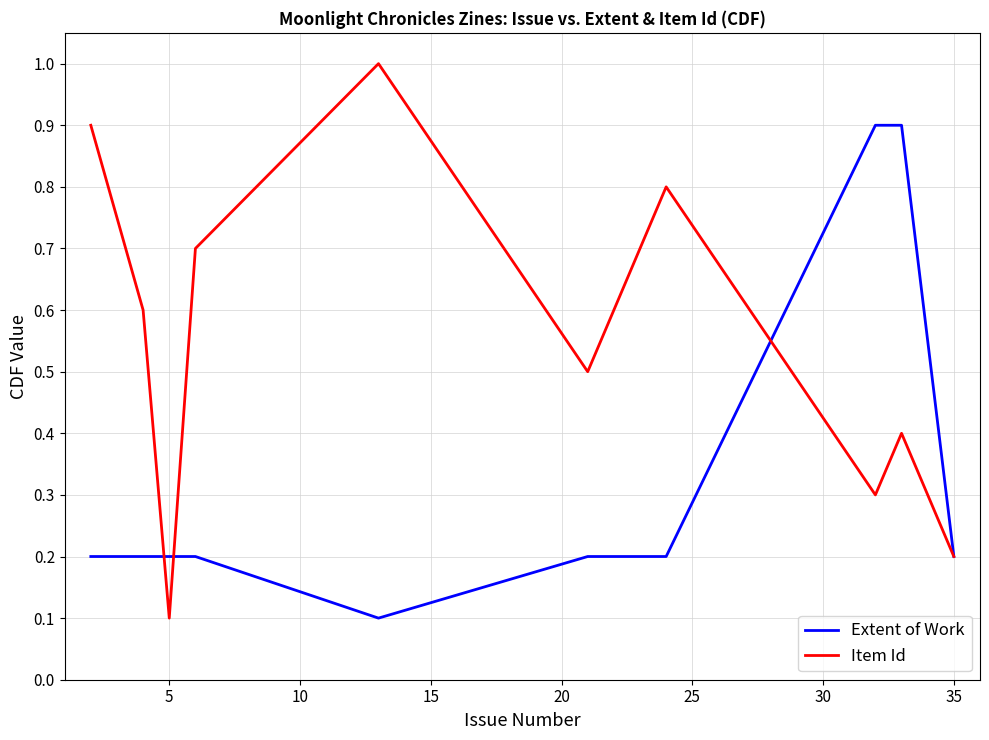

What is the greatest value displayed?

1.0